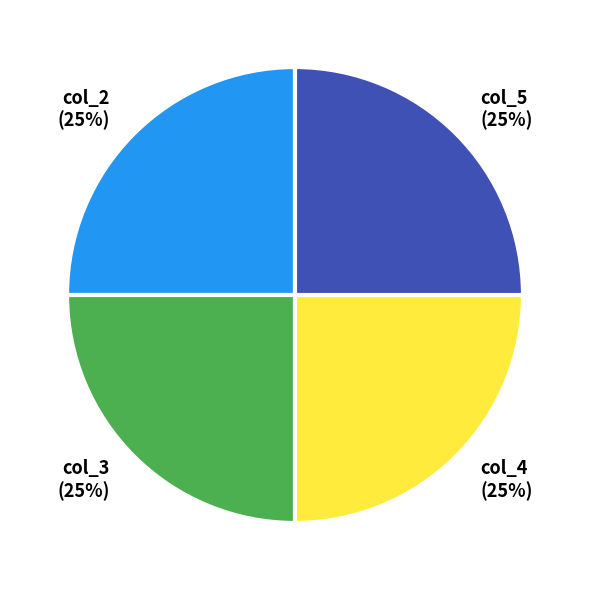

To the nearest percent, what portion does col_5 represent?

25%